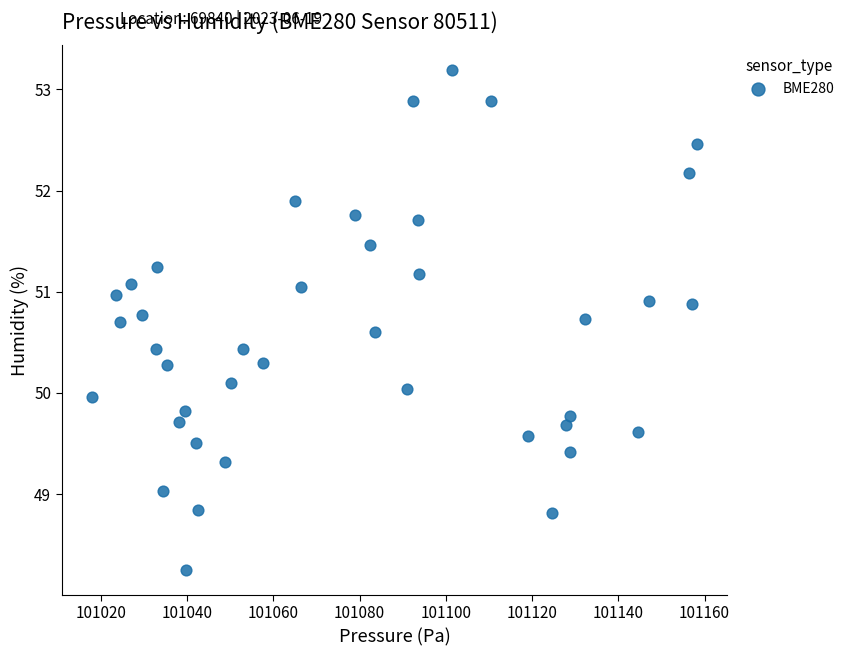

What is the range of X values (max minus min)?

140.3